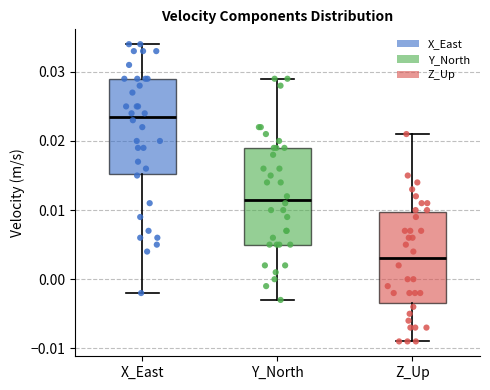

Reading left to right, transcribe this box plot: for each box, give where its median line is, the range the box spans, and where its two whiskers end, as read against the y-axis. The values are not printed on the chart, so give them approximately, as read against the axis.

X_East: median 0.024, box 0.015 to 0.029, whiskers -0.002 to 0.034
Y_North: median 0.012, box 0.005 to 0.019, whiskers -0.003 to 0.029
Z_Up: median 0.003, box -0.003 to 0.010, whiskers -0.009 to 0.021